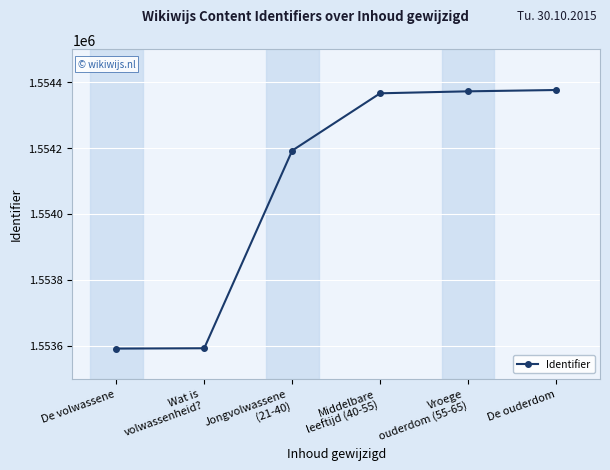

True or false: the data has more than 1 interior local peaks.

False